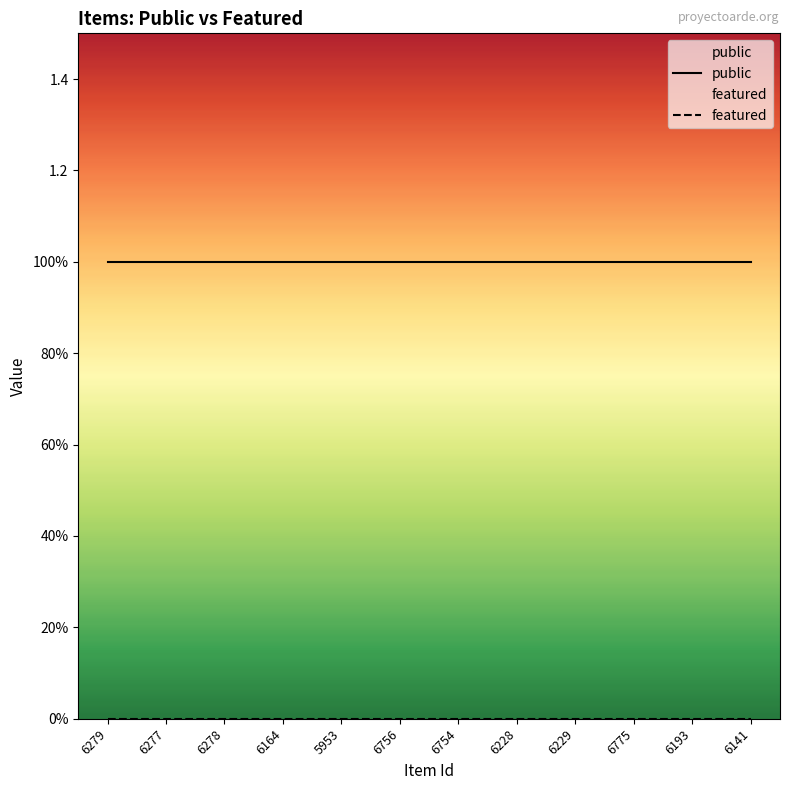

What is the label of the 6th point from the left?

6756